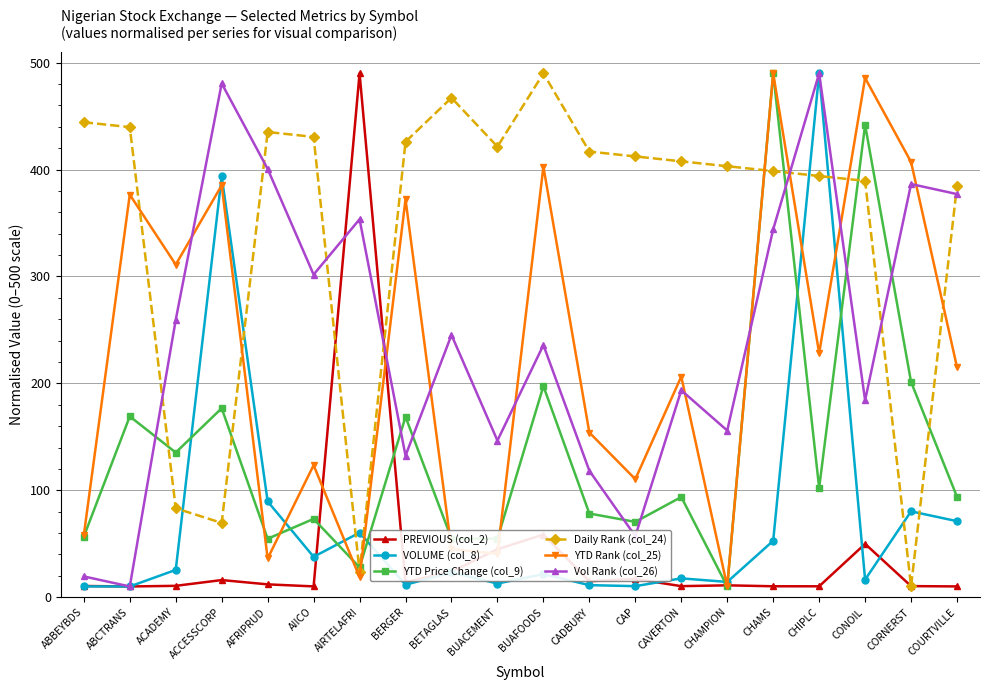

Is it true that Daily Rank (col_24) equals 551.7 at CONOIL?

False